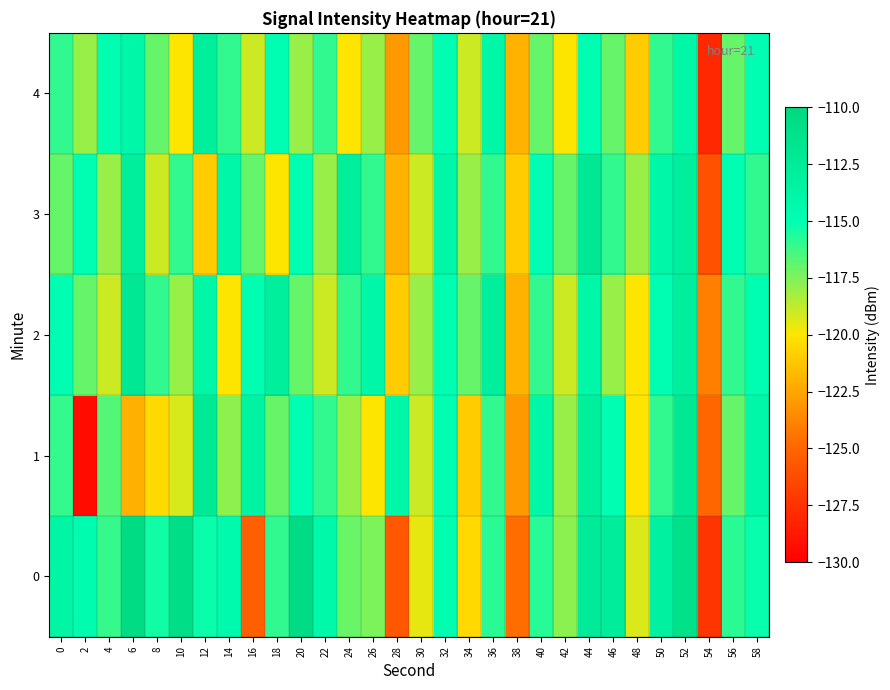

What is the minimum value shown in the chart?

-129.4